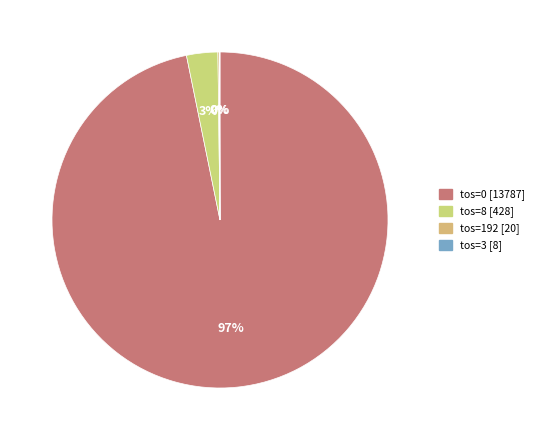

Rank the categories by value from highest to lowest.

0, 8, 192, 3